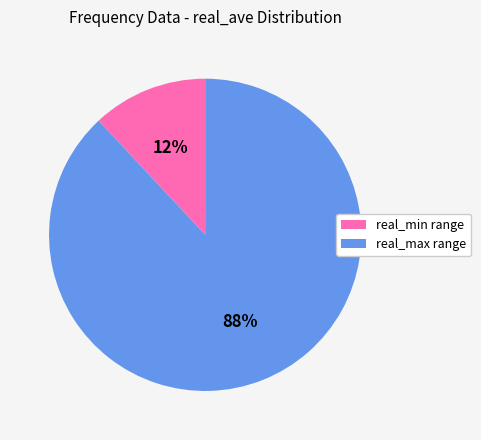

How many slices are in this pie chart?

2